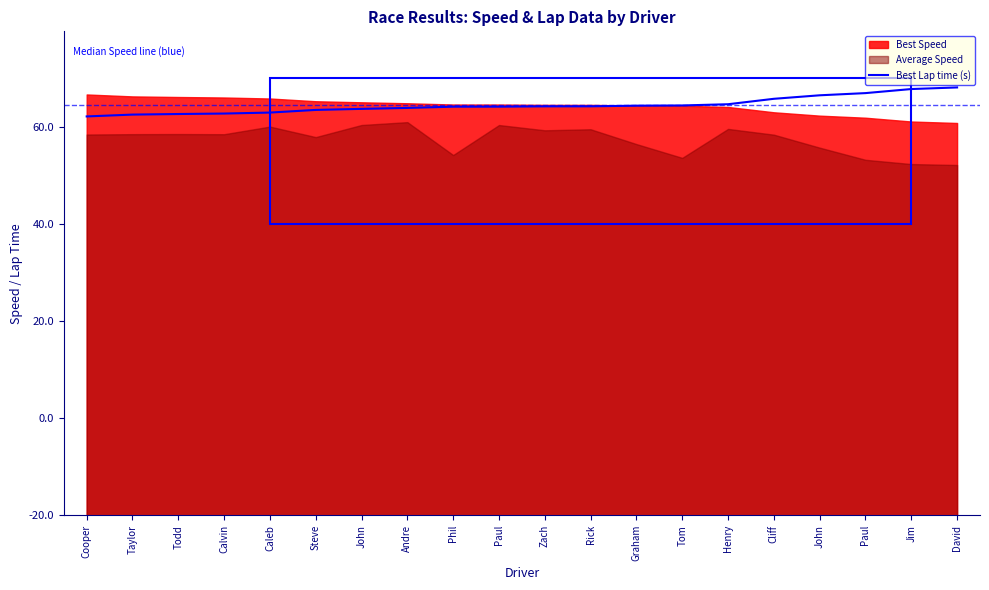

The chart shows a value of 25.5 at Caleb. True or false?

False